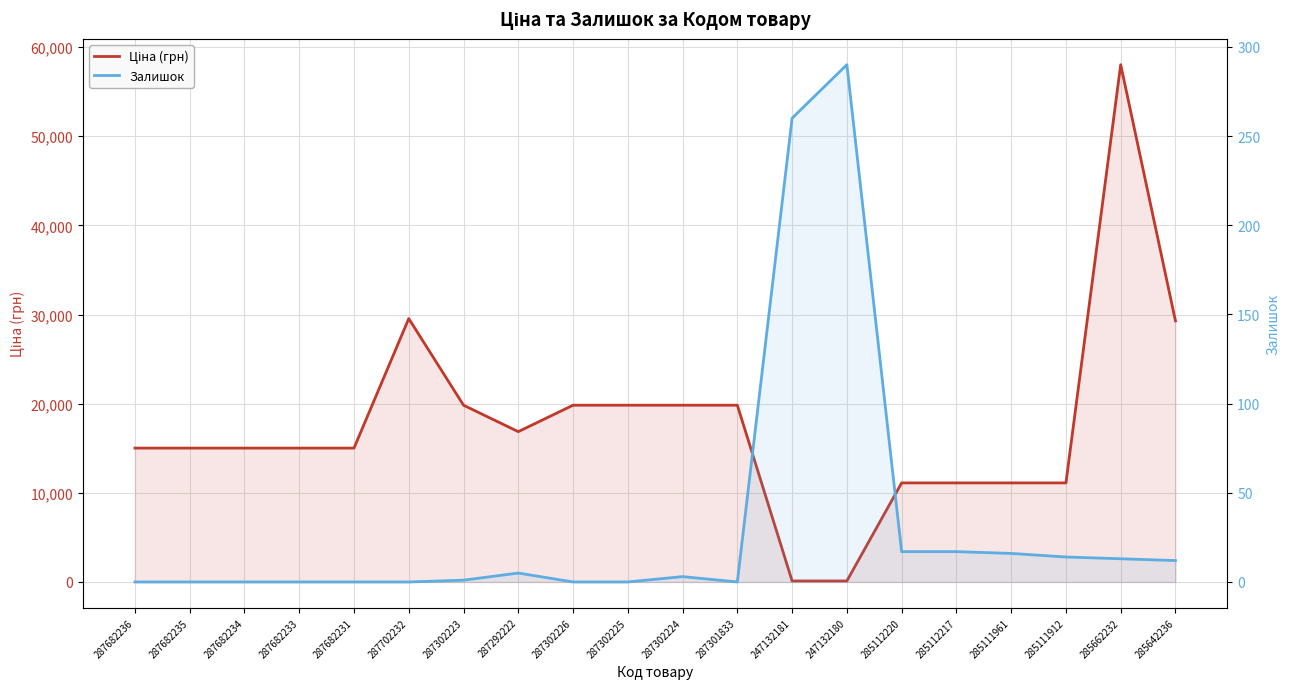

How many data points in Ціна (грн) are less than 15019?

6